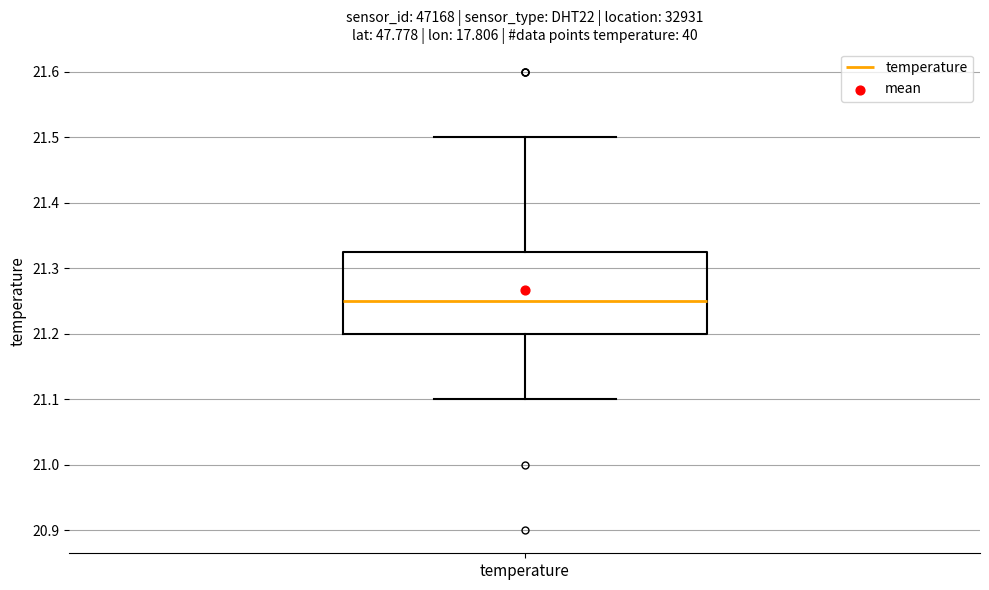

Read this box plot against the y-axis: the position of the median line, the range covered by the box, and the ends of both whiskers. The values are not printed on the chart, so give them approximately, as read against the axis.

median 21.25, box 21.20 to 21.33, whiskers 21.10 to 21.50